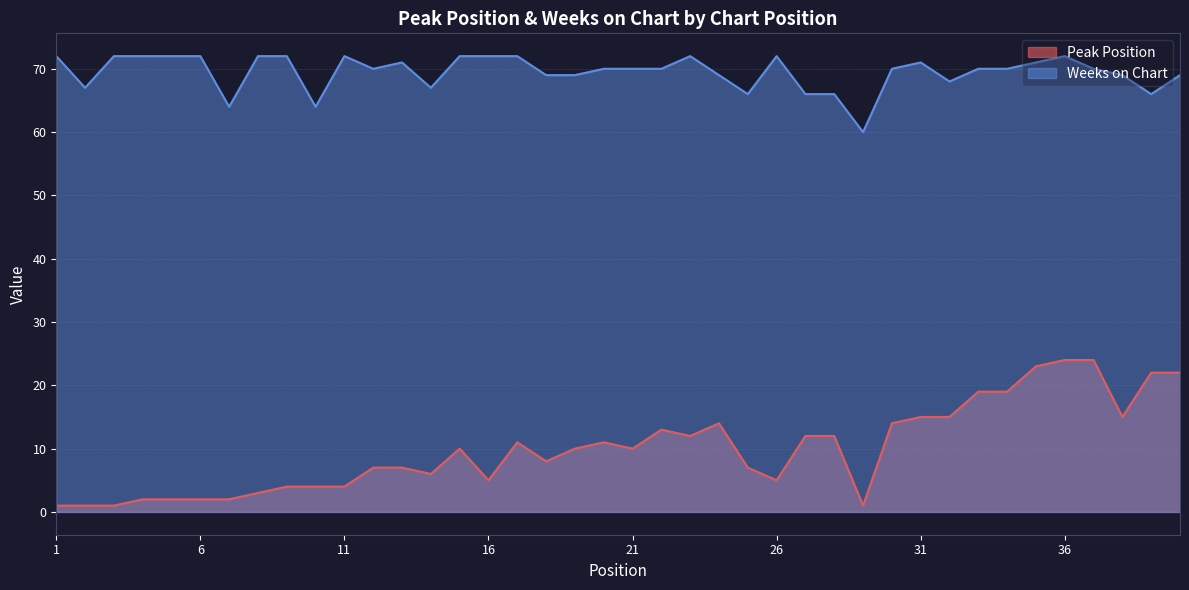

Where does the Peak Position series first go above 10?

17